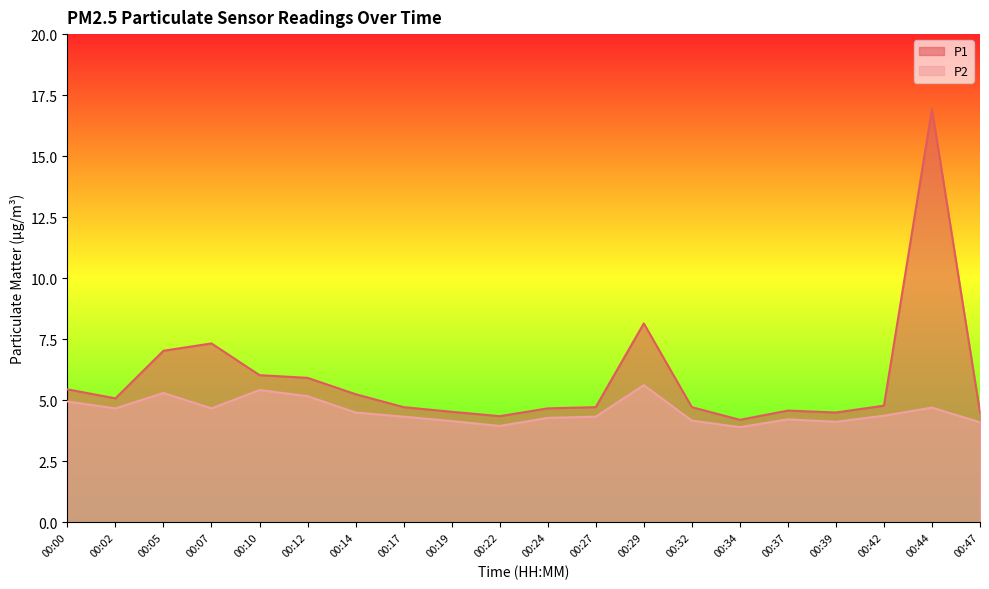

At how many categories does at least one series exceed 16?

1